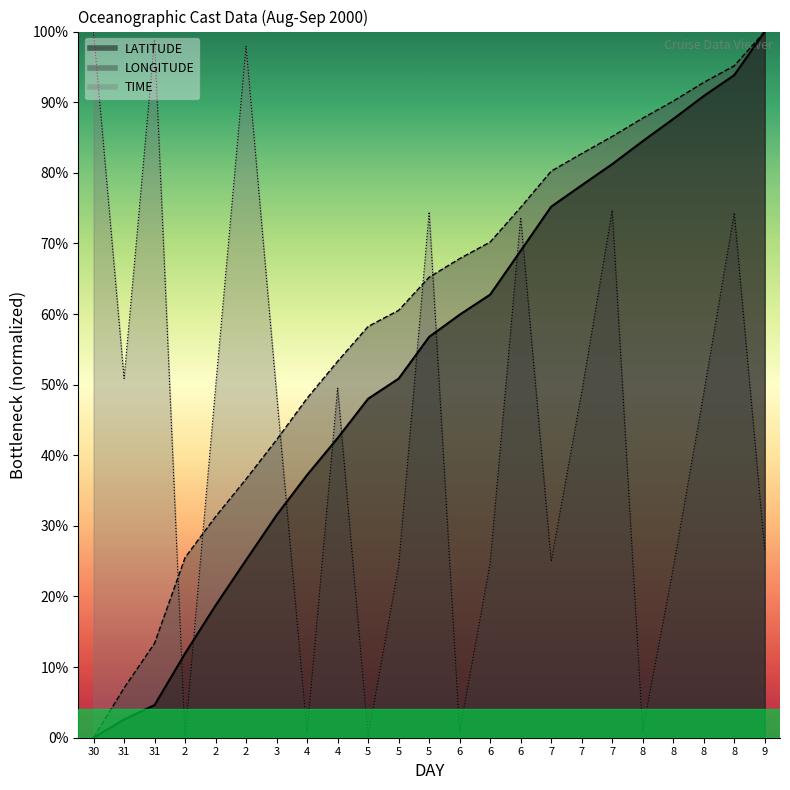

List the labels in order of TIME value, largest first.

30, 31, 2, 7, 5, 8, 6, 31, 2, 4, 7, 8, 3, 9, 7, 6, 5, 8, 8, 6, 4, 5, 2